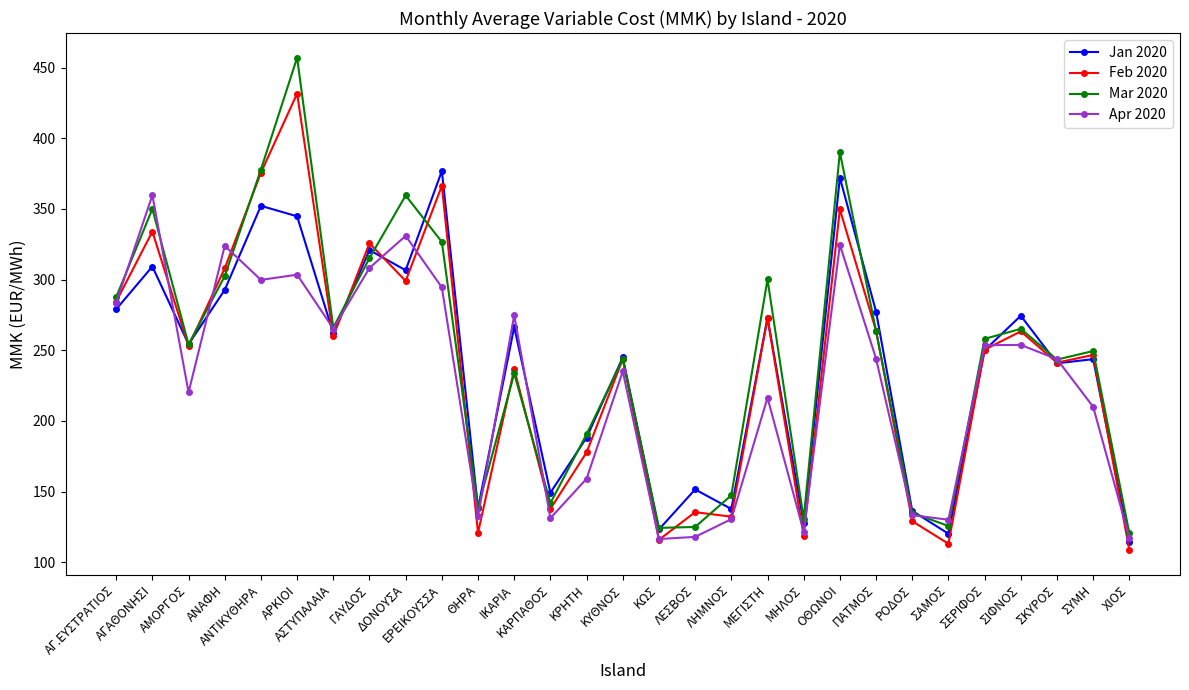

True or false: Jan 2020 has more than 2 points higher than both neighbors.

True